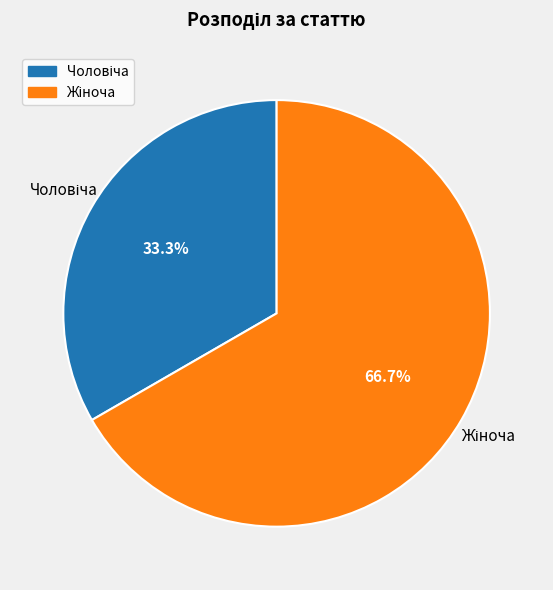

Does any single category account for the majority?

Yes